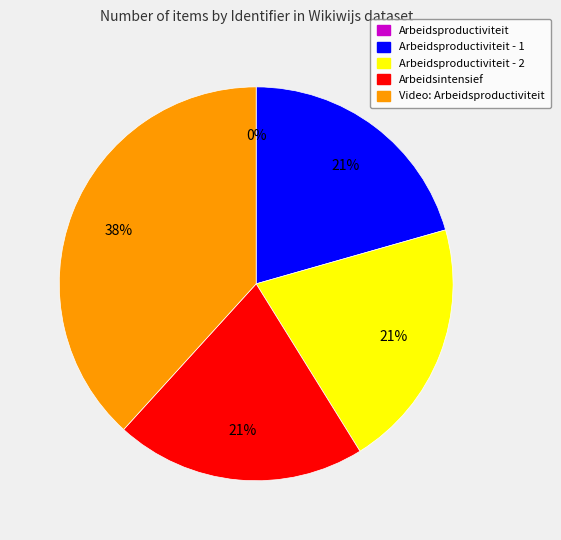

To the nearest percent, what is the difference between the largest and smallest slice percentages?

38%